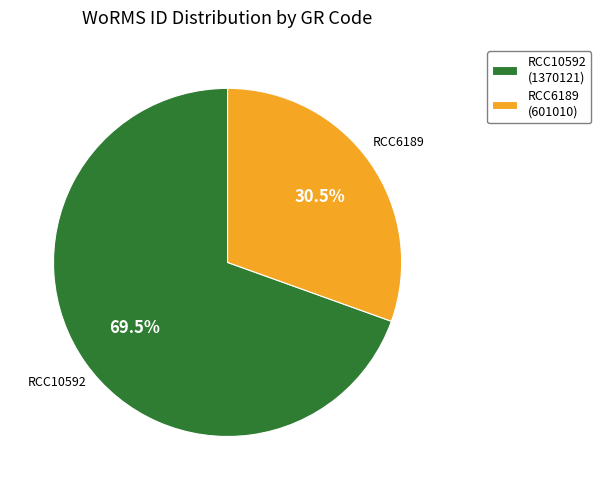

Is the sum of RCC10592 and RCC6189 greater than half?

Yes